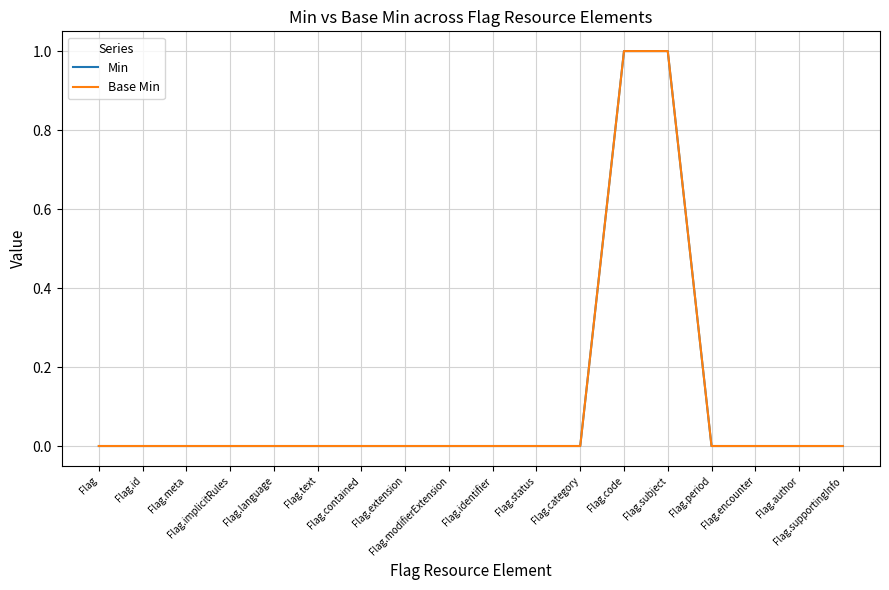

True or false: Base Min and Min cross at least once.

False